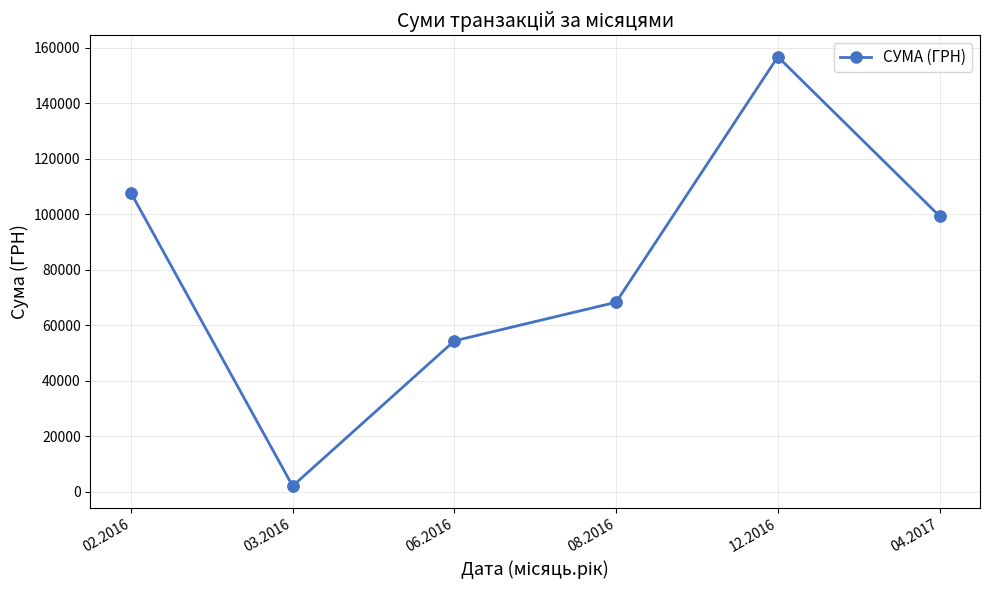

Approximately how many times larger is the value at 06.2016 compared to 08.2016?

0.8